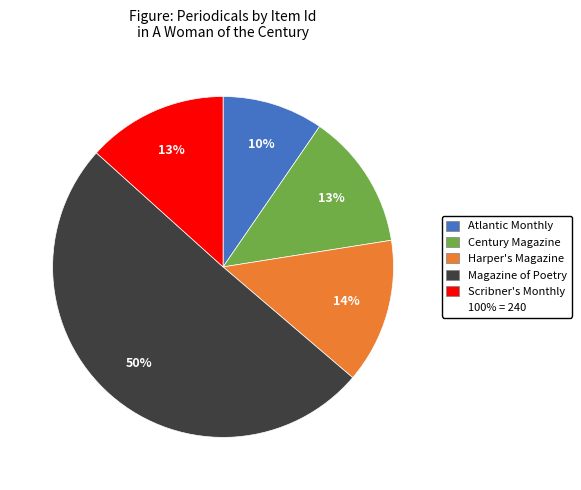

To the nearest percent, what is the average slice percentage?

20%